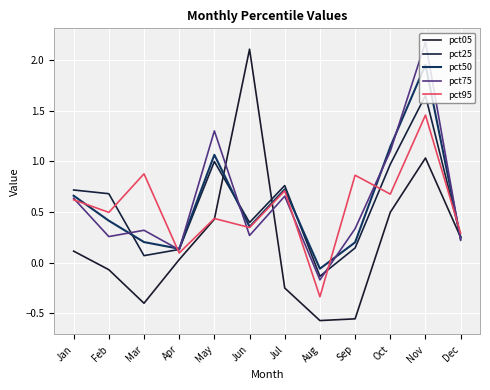

What is the difference between the pct25 values at Feb and Aug?

0.8